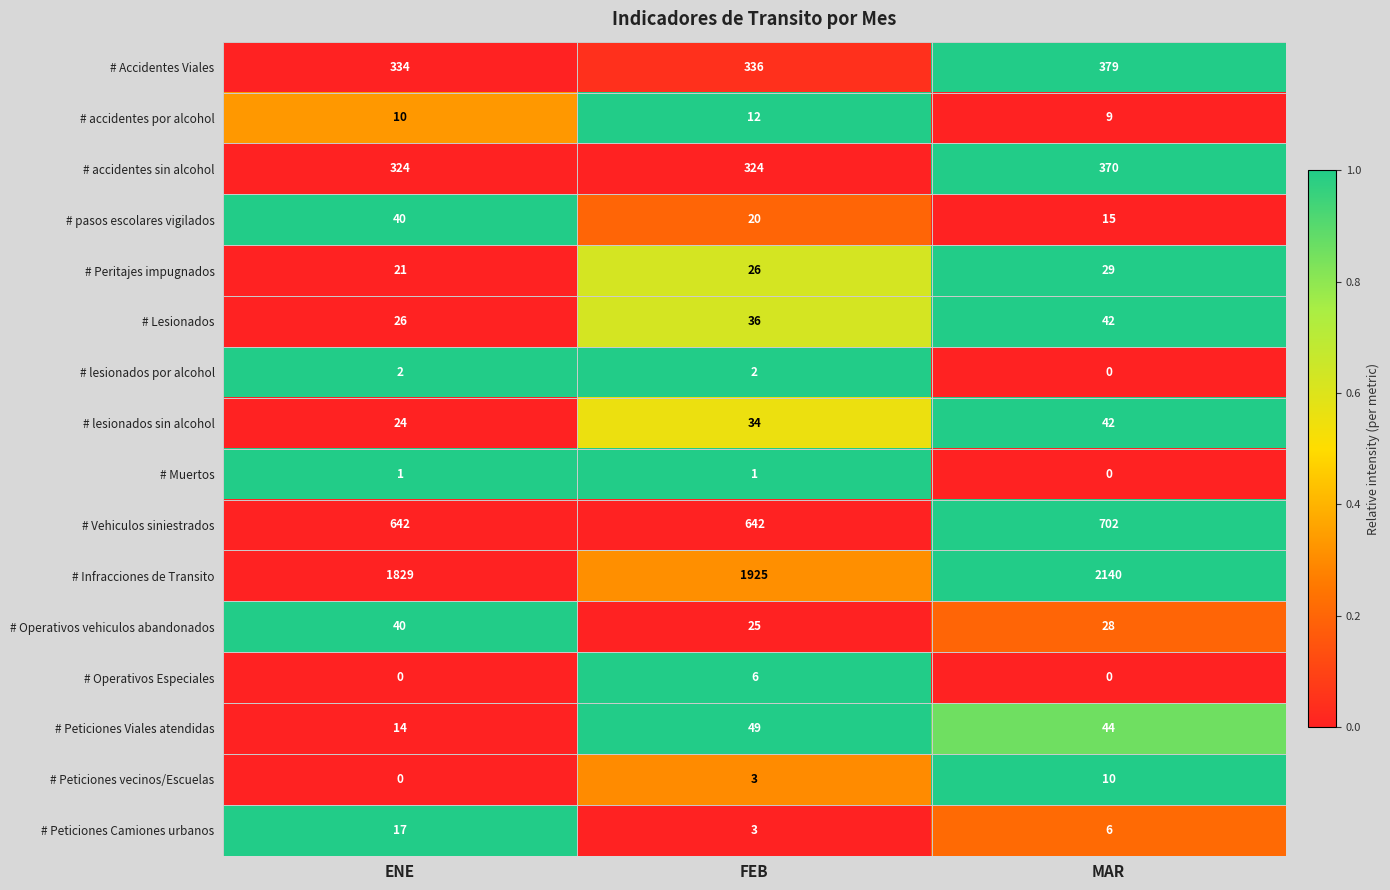

Which series has the largest range (max minus min)?

# Infracciones de Transito